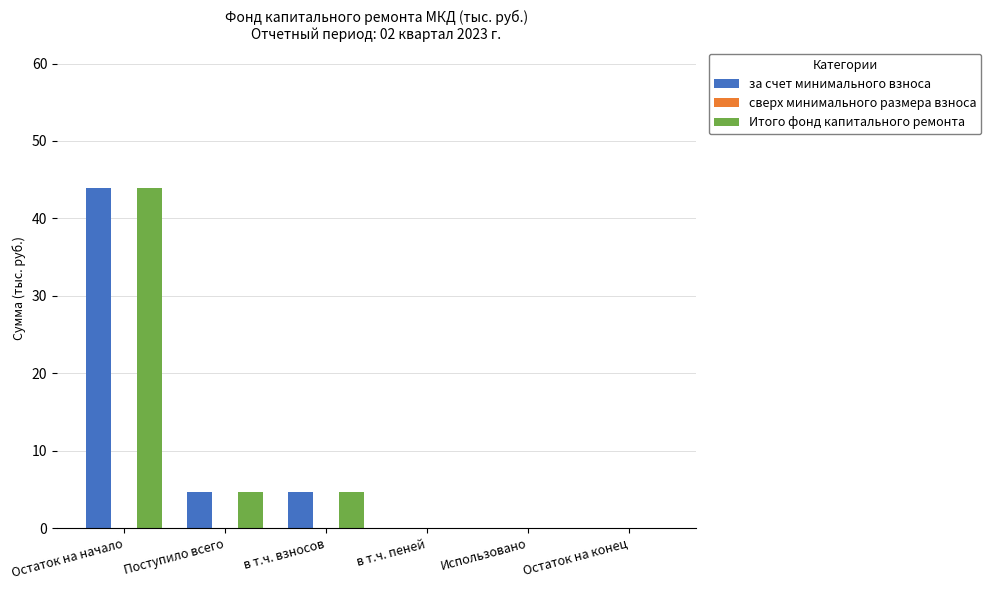

Is it true that Итого фонд капитального ремонта equals 22.7 at Использовано?

False